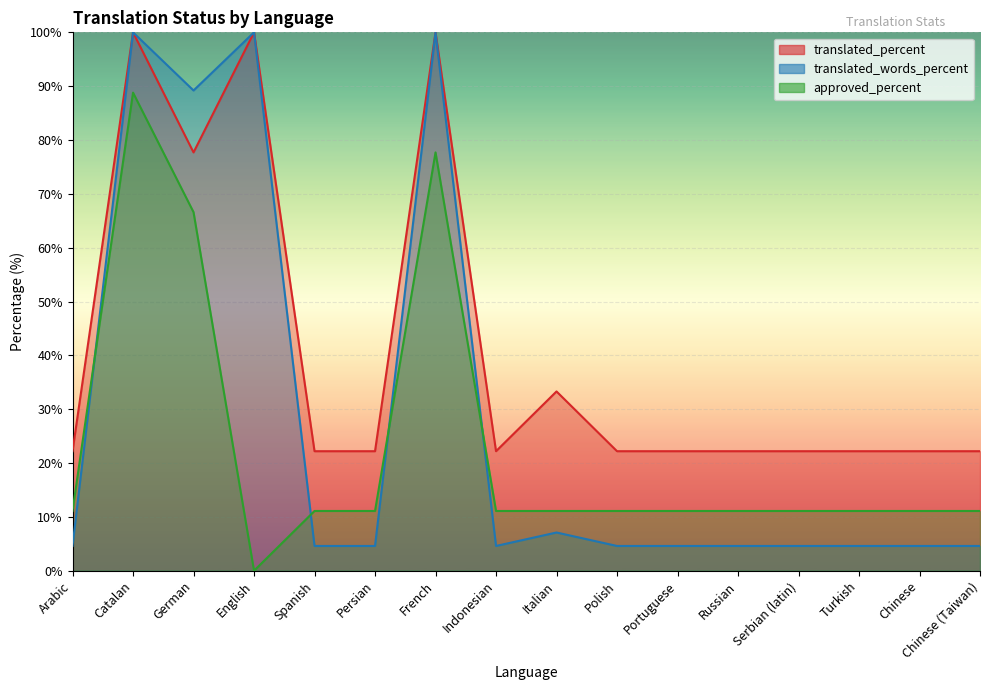

What is the difference between the second highest and second lowest values in the translated_words_percent series?

95.4